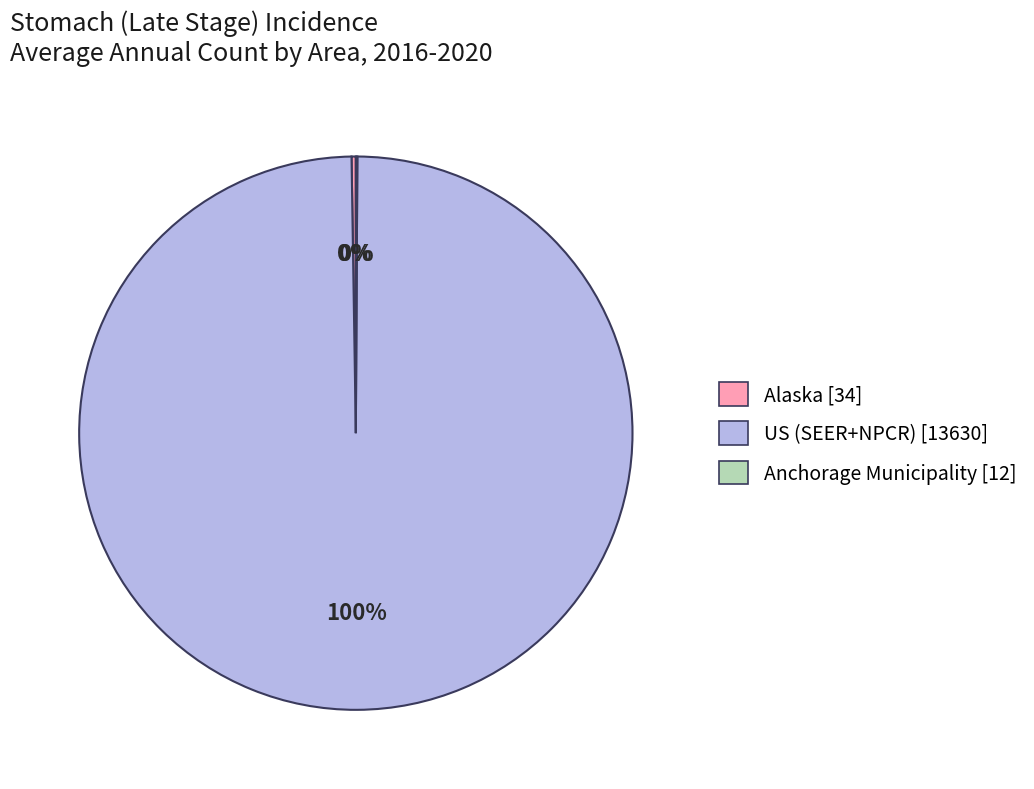

To the nearest percent, what is the average slice percentage?

33%